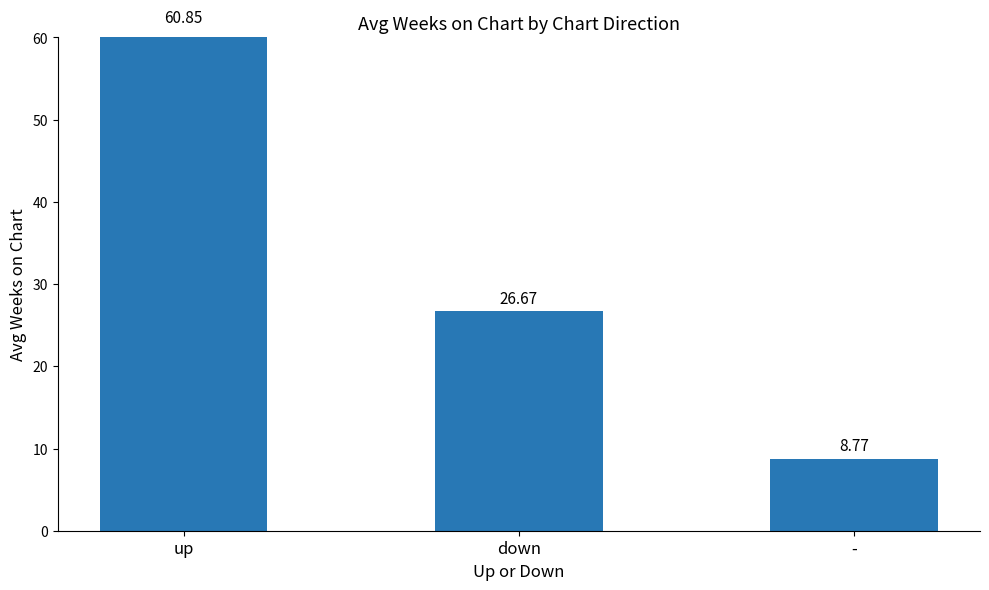

List the labels in order of value, largest first.

up, down, -